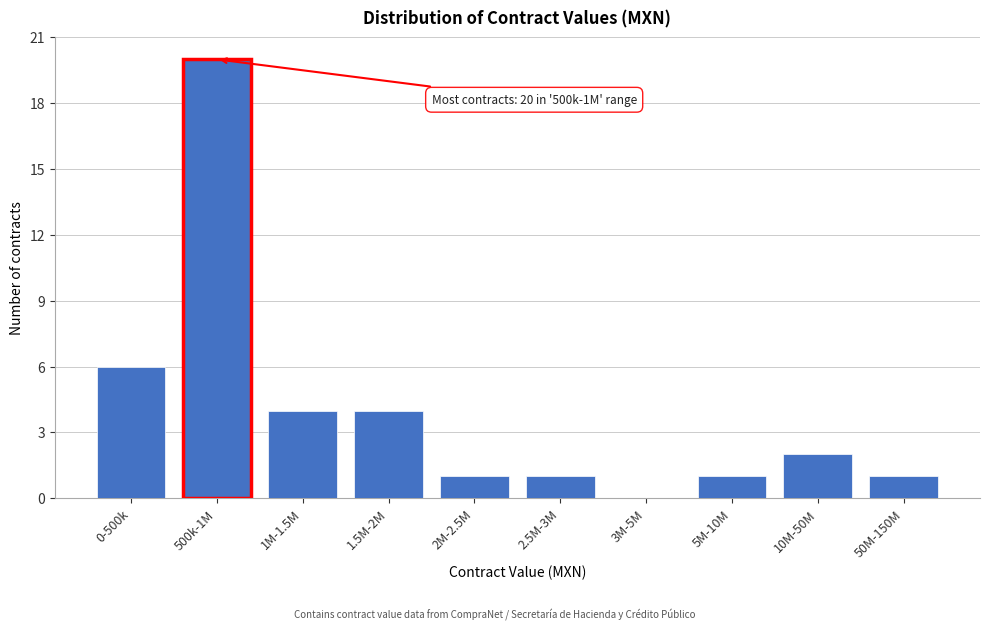

Reading left to right, transcribe all the data shown in this chart.

0-500k=6	500k-1M=20	1M-1.5M=4	1.5M-2M=4	2M-2.5M=1	2.5M-3M=1	3M-5M=0	5M-10M=1	10M-50M=2	50M-150M=1